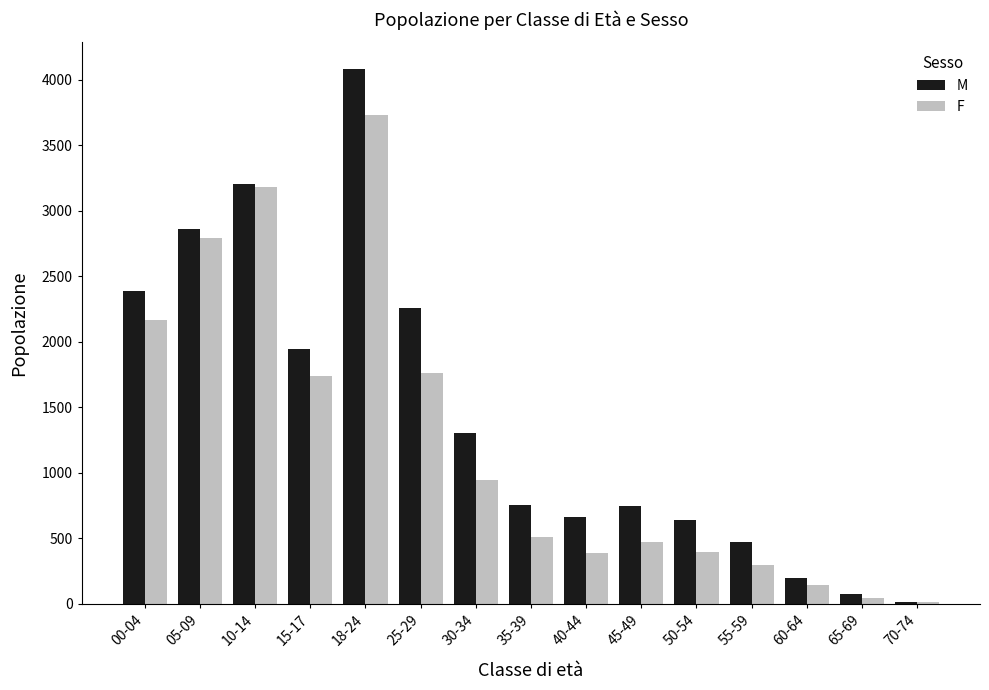

At which category is the sum across all series the highest?

18-24